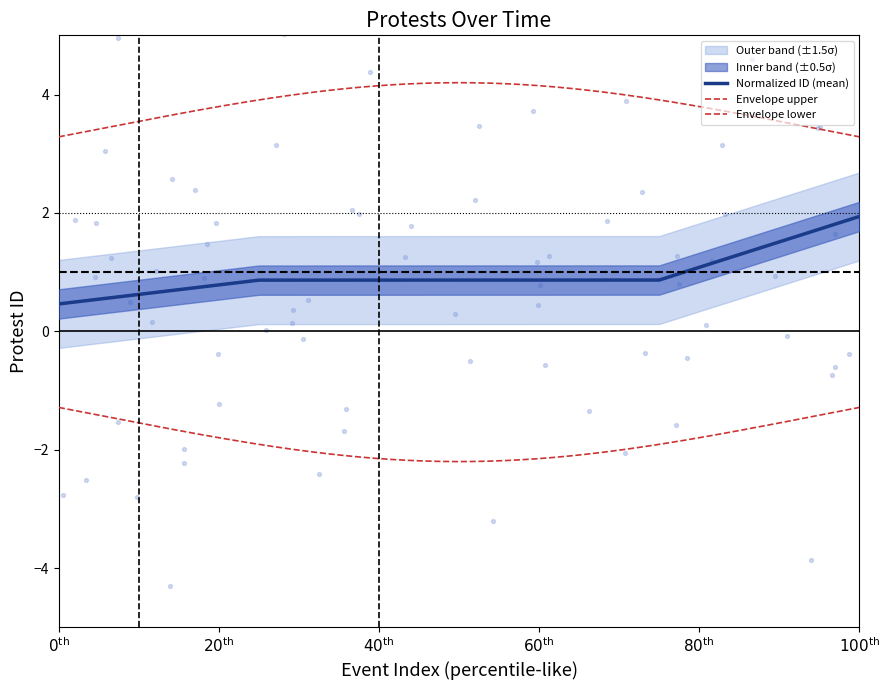

What is the maximum value for Normalized ID (mean)?

1.9